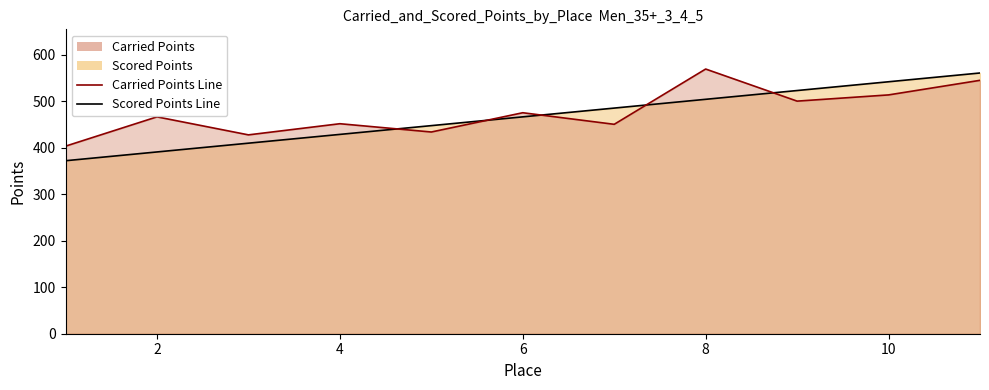

In Carried Points Line, how many points are lower than both neighbors (excluding endpoints)?

4